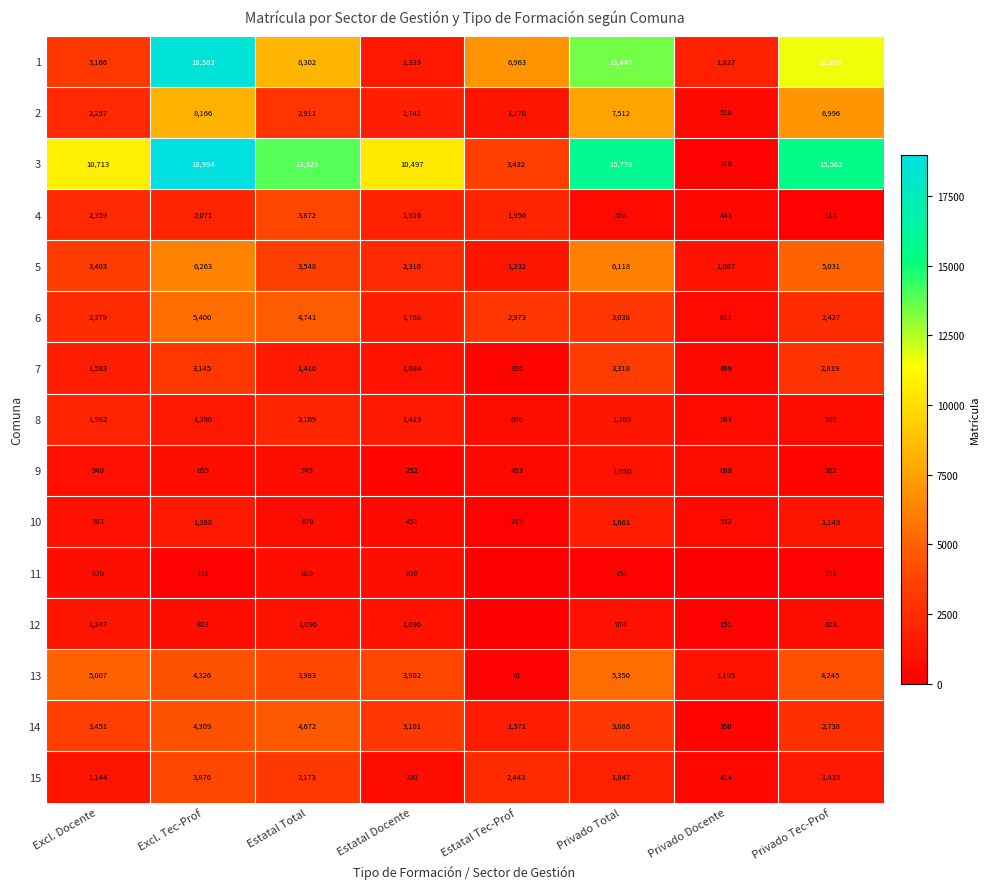

At which label does 4 first exceed 1956?

Excl. Docente